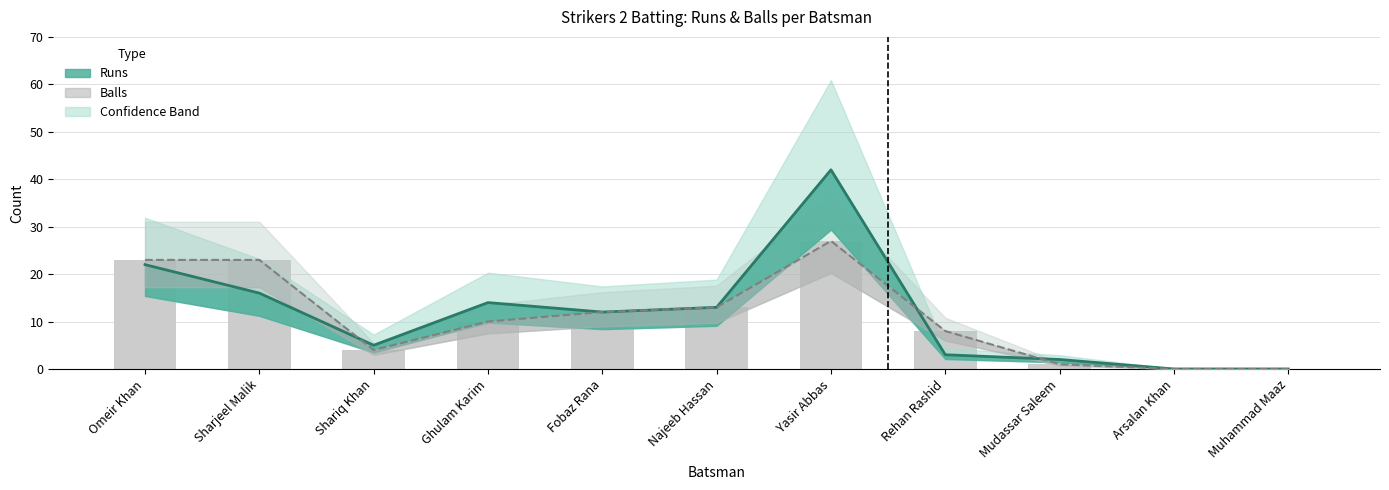

What is the value of the Balls bar at the 2nd from the left?

23